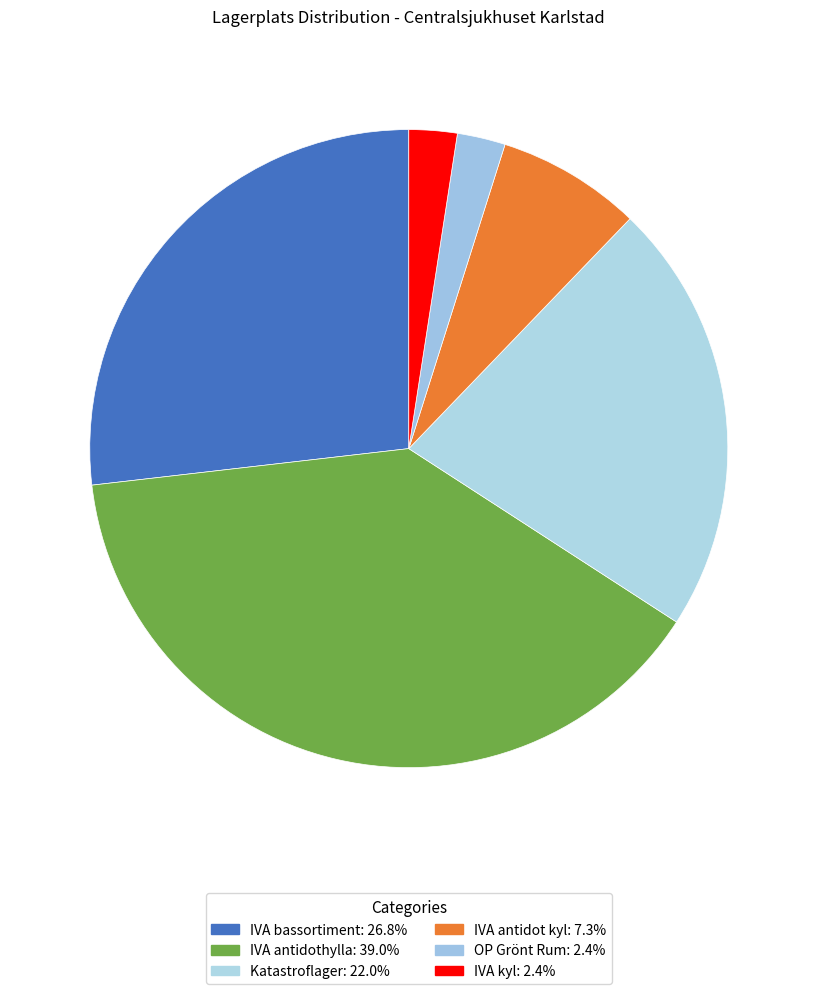

To the nearest percent, what is the combined percentage of IVA antidothylla and OP Grönt Rum?

41%